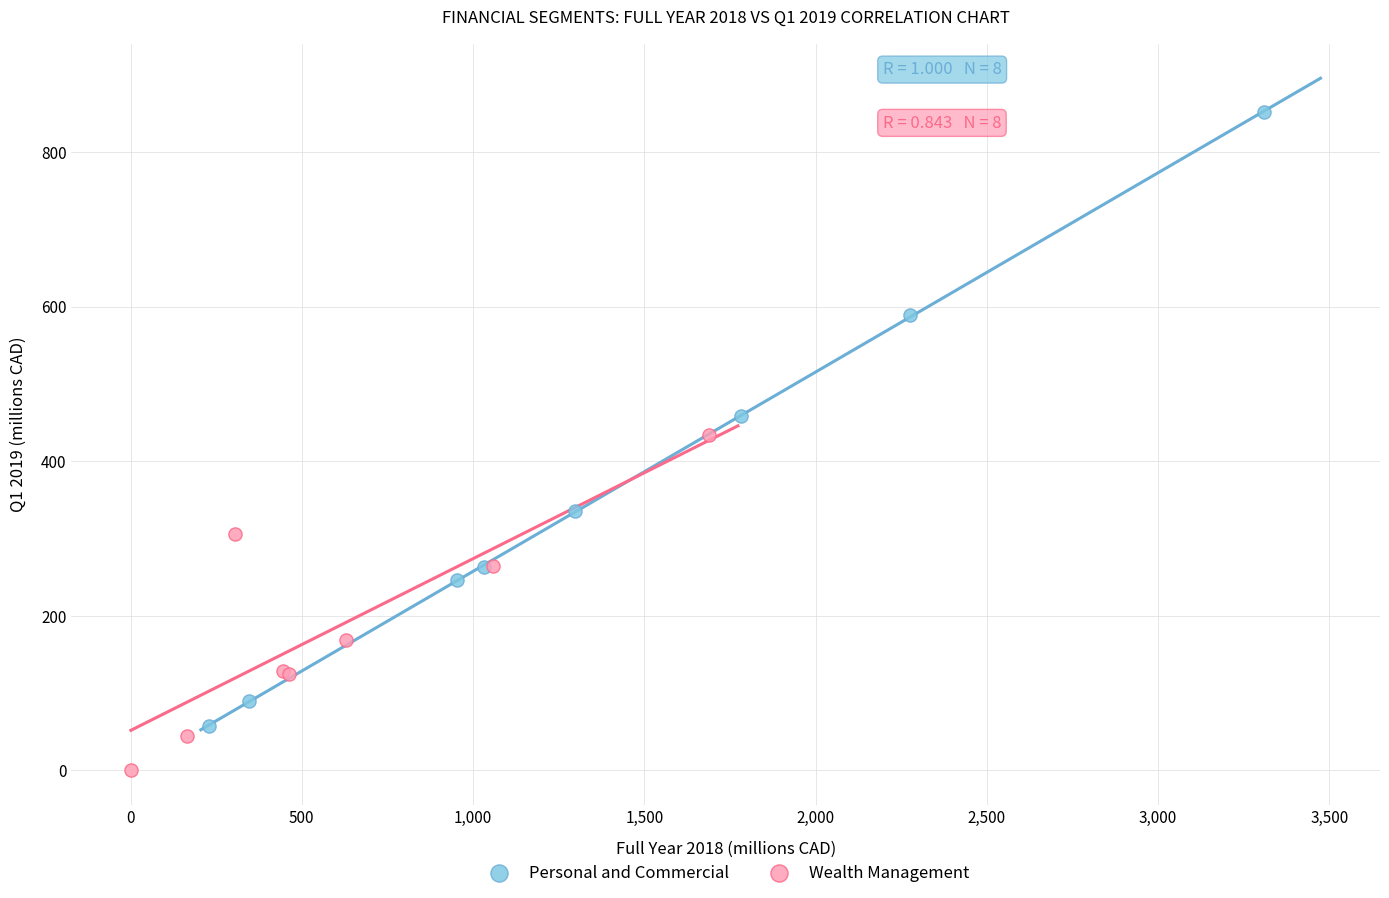

Which series has the widest spread of Y values?

Personal and Commercial